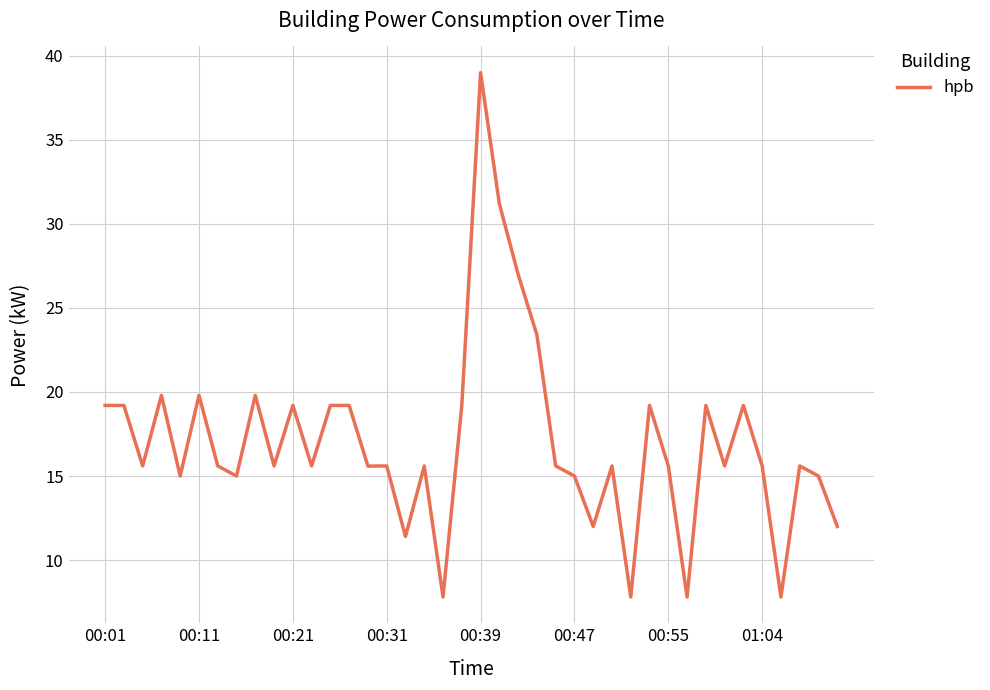

What is the smallest value displayed?

7.8